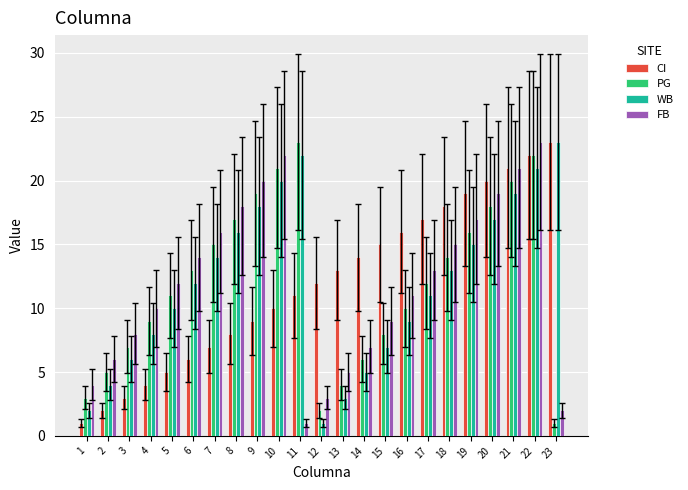

How many bars are there in each group?

4